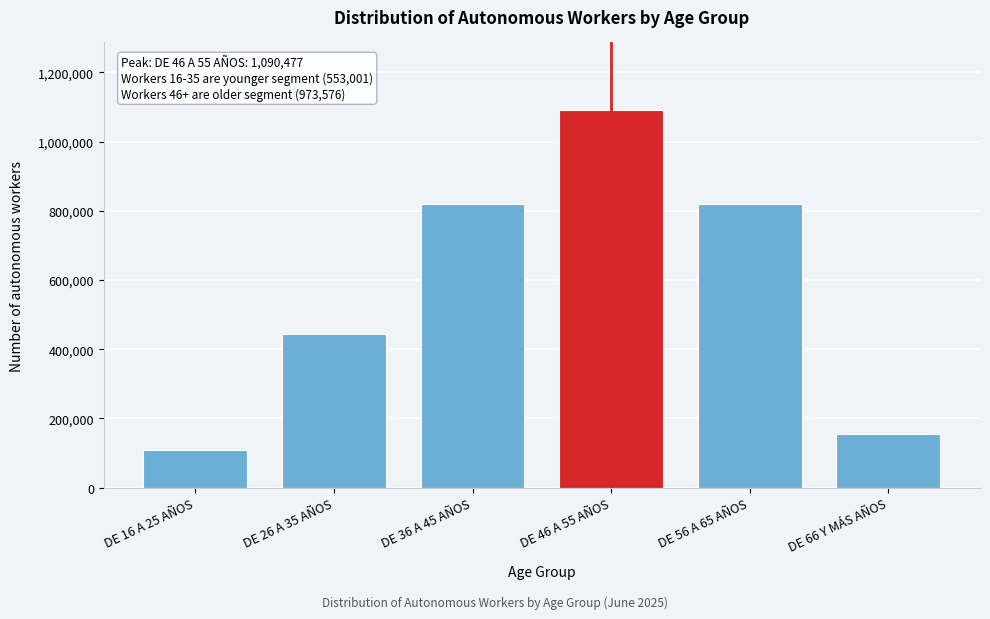

At which label is the value closest to 599961?

DE 26 A 35 AÑOS